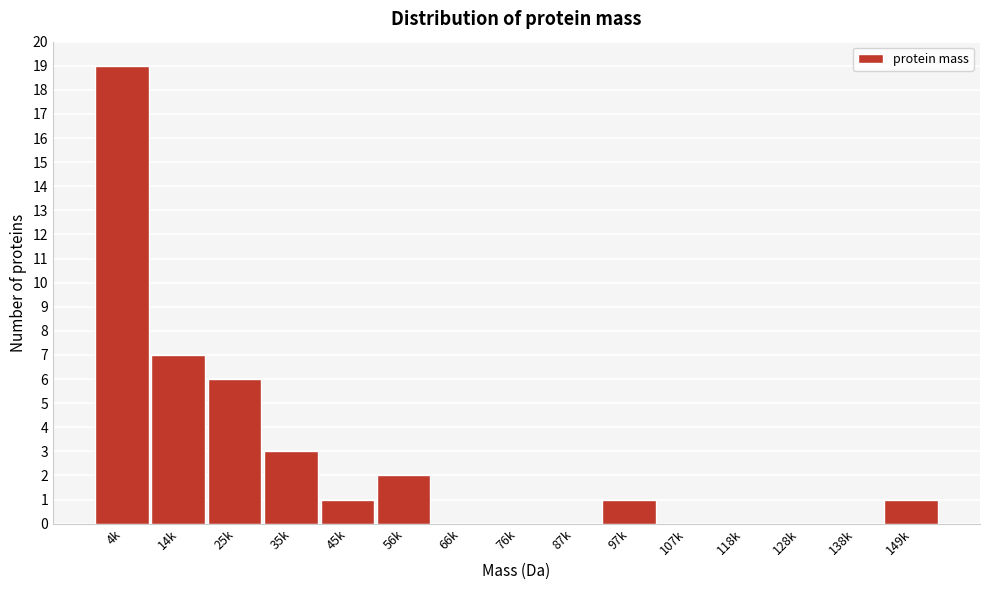

Reading left to right, transcribe all the data shown in this chart.

4k=19	14k=7	25k=6	35k=3	45k=1	56k=2	66k=0	76k=0	87k=0	97k=1	107k=0	118k=0	128k=0	138k=0	149k=1